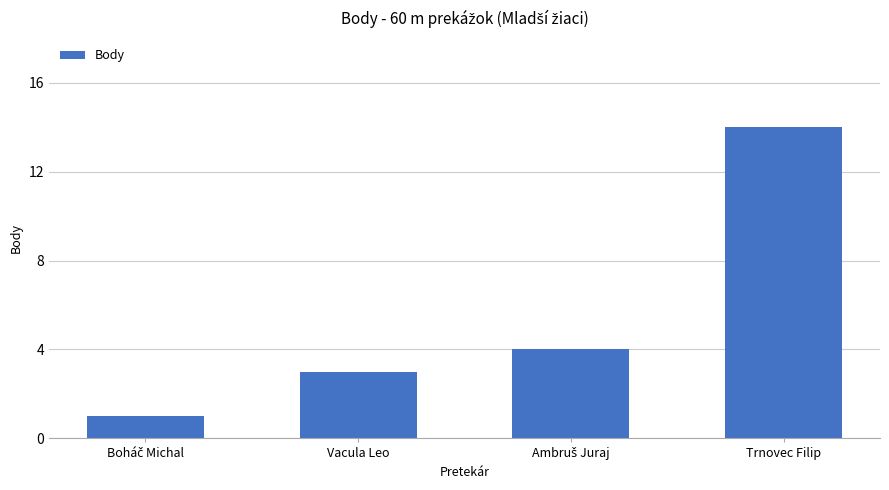

Reading left to right, extract all data points from this chart.

1	3	4	14